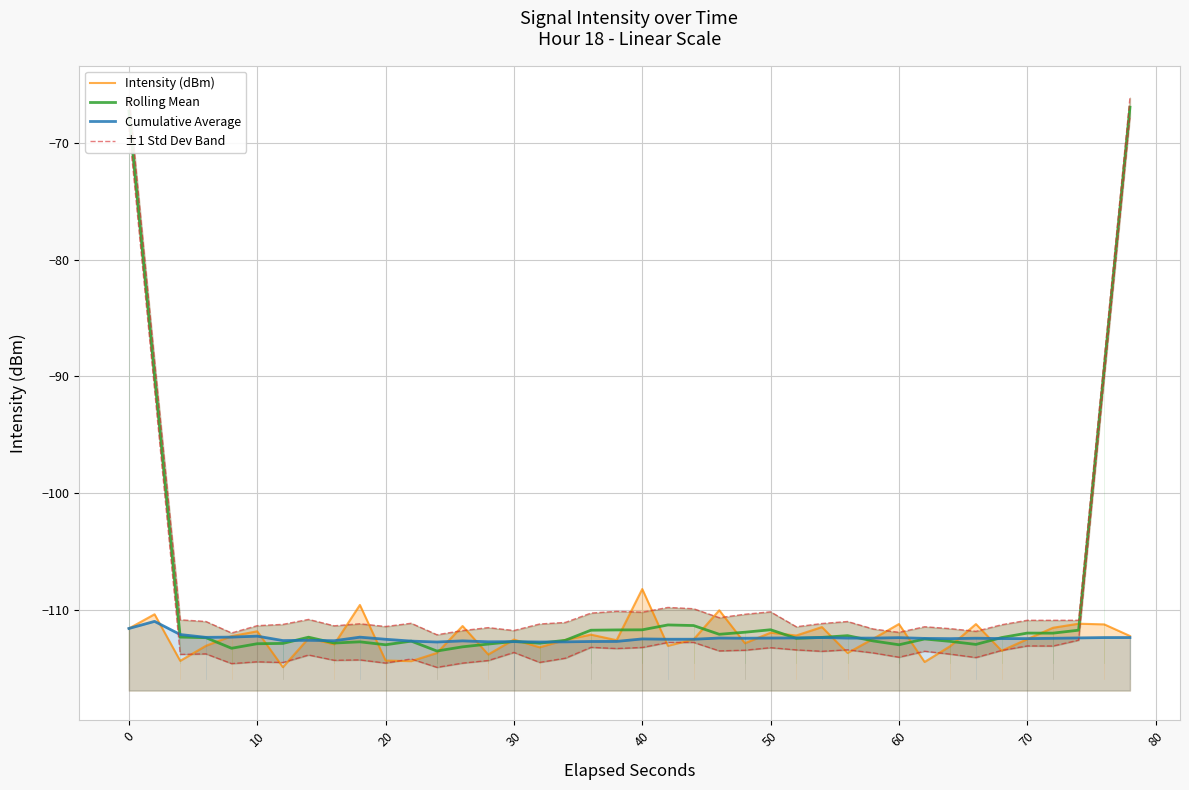

True or false: Intensity (dBm) has more than 2 interior local peaks.

True